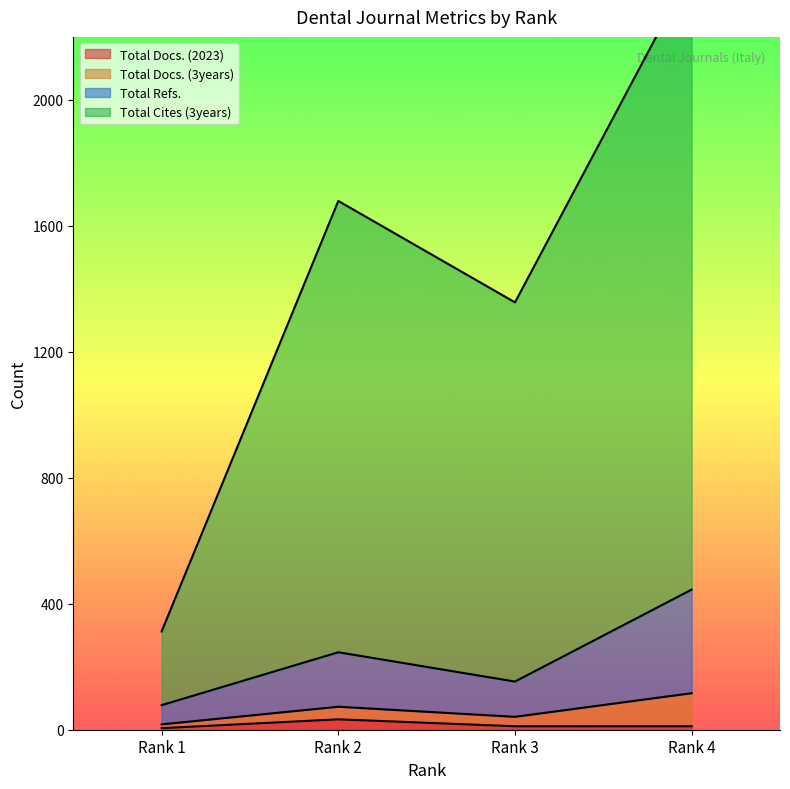

True or false: Total Docs. (2023) has more than 1 points higher than both neighbors.

False